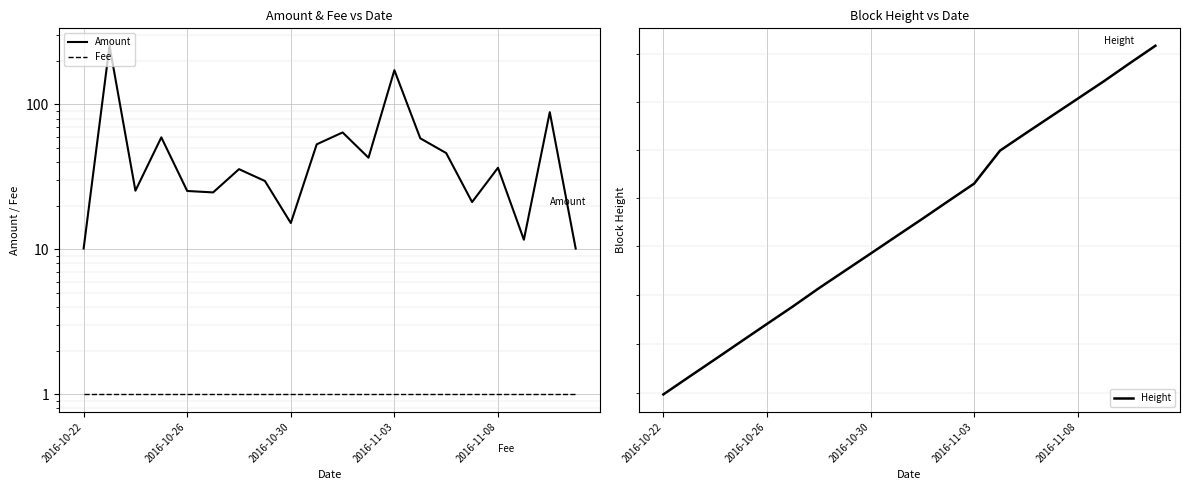

What is the label of the 4th point from the left?

2016-11-03